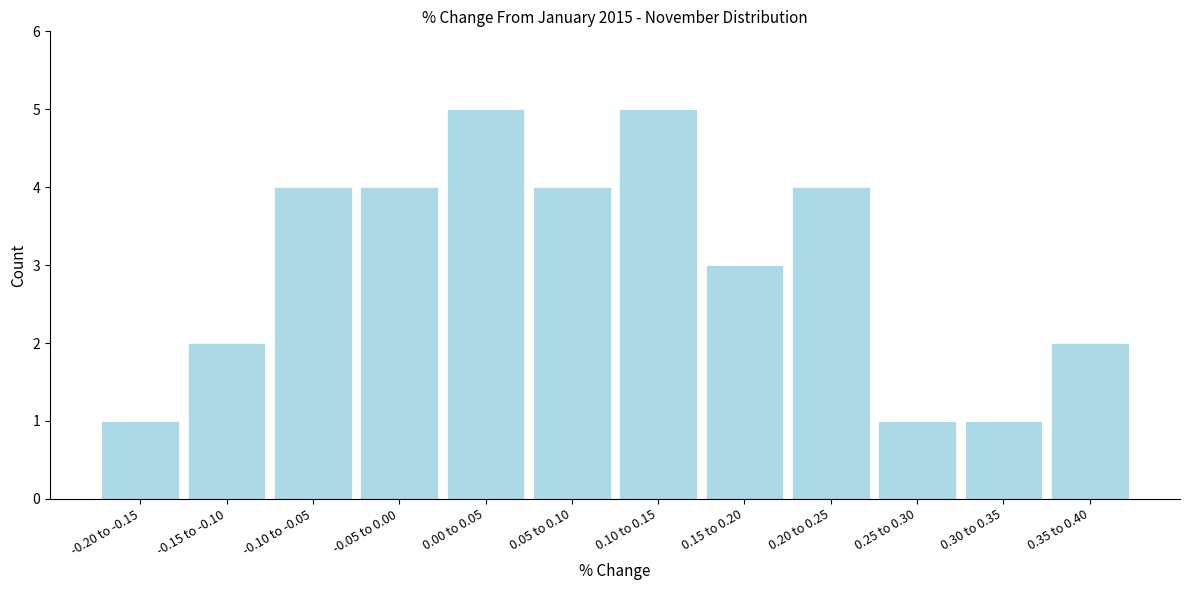

Reading right to left, list all the values displayed in this chart.

2	1	1	4	3	5	4	5	4	4	2	1